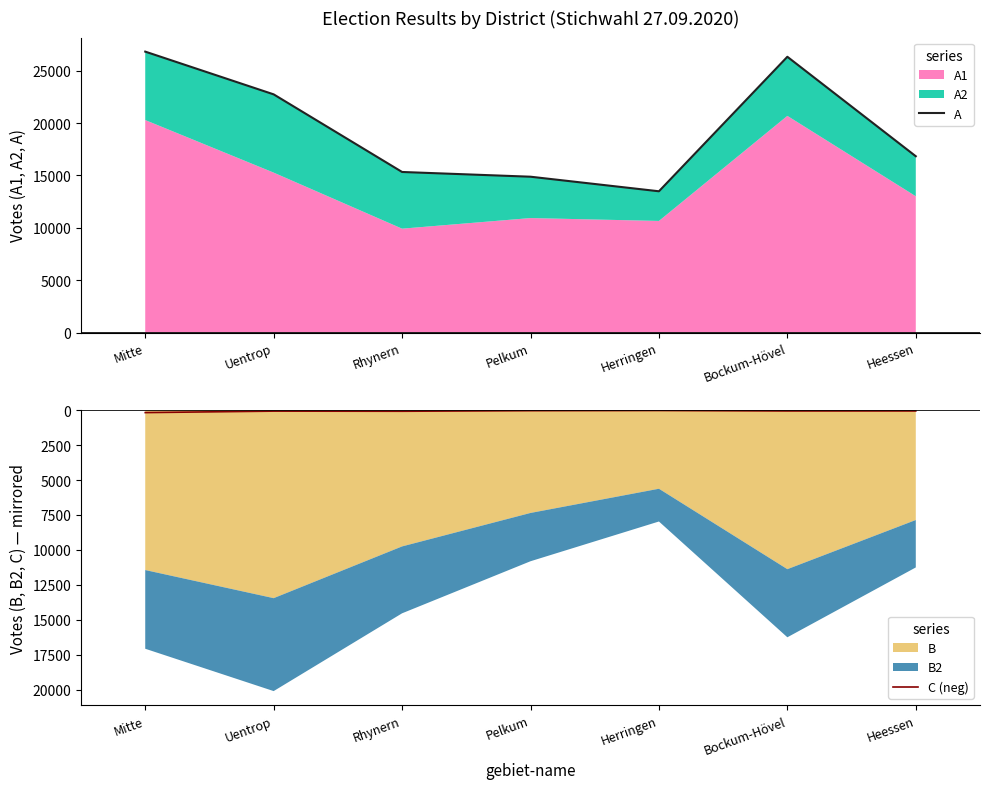

What is the difference between the maximum and minimum values in the C (neg) series?

149